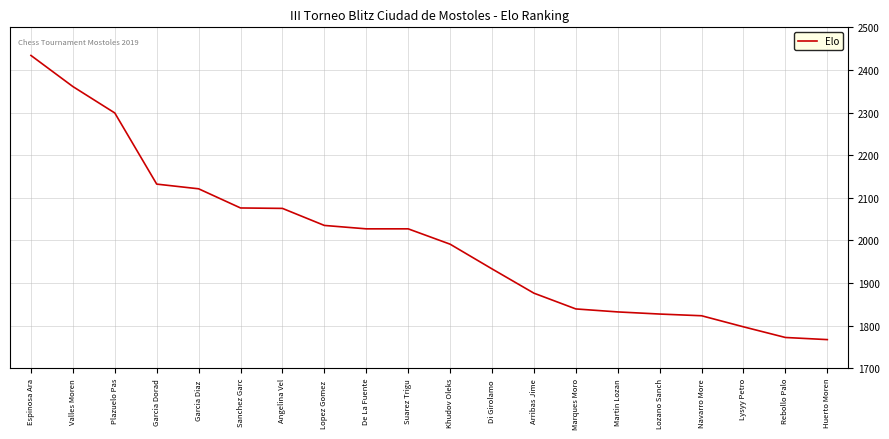

Between Marques Moro and Arribas Jime, which is larger?

Arribas Jime